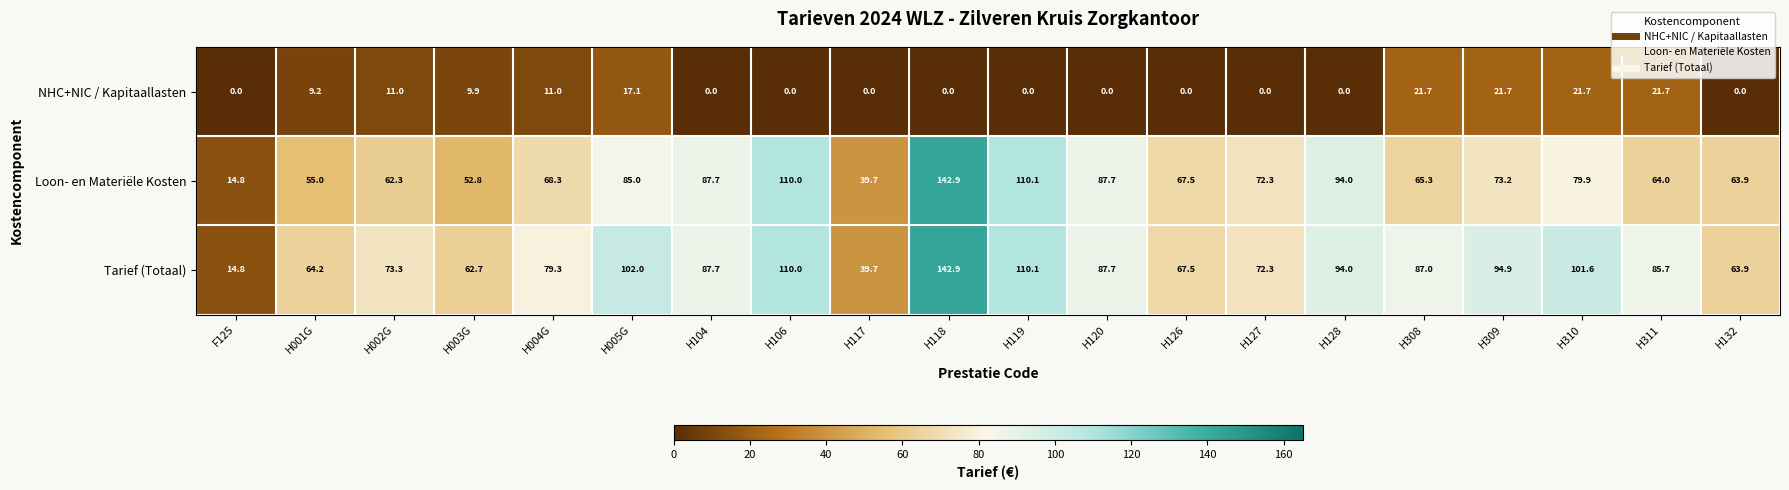

What is the difference between the maximum and minimum values in the Loon- en Materiële Kosten series?

128.1